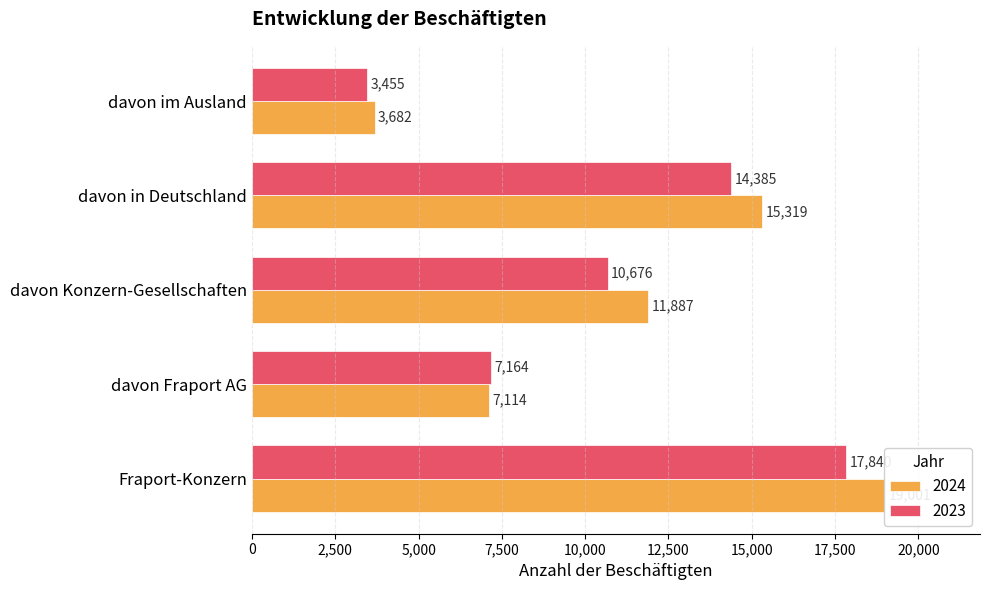

The value of 2023 at davon Fraport AG is 7164. True or false?

True